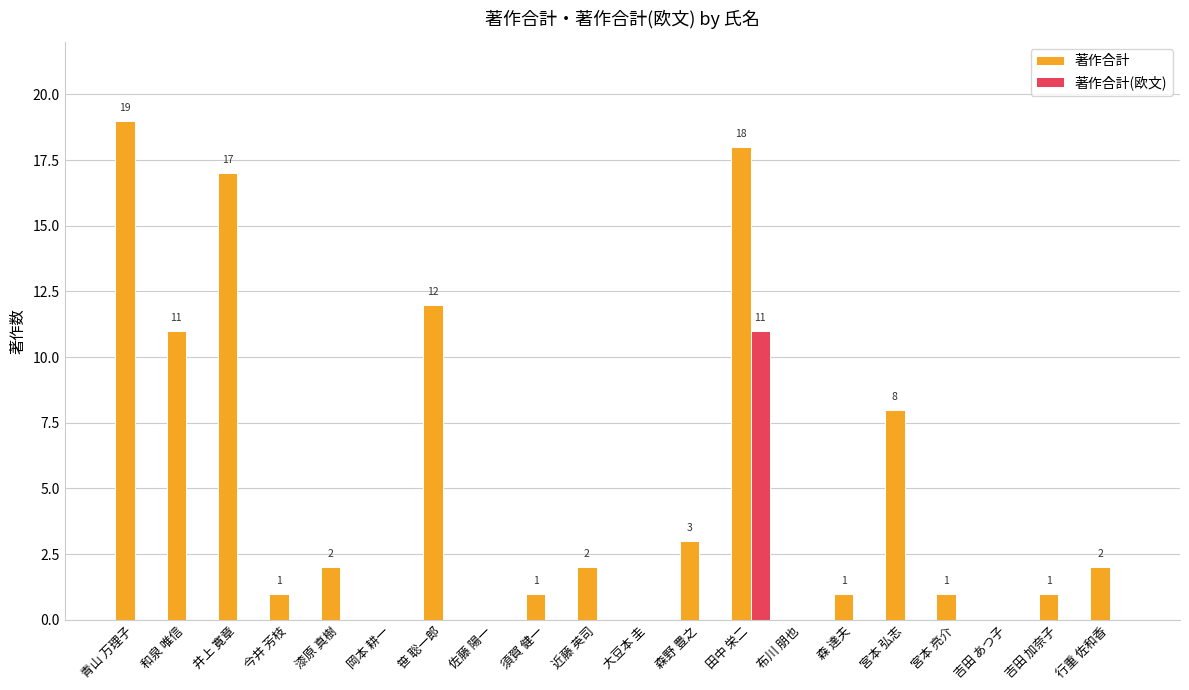

The value of 著作合計(欧文) at 和泉 唯信 is 0. True or false?

True